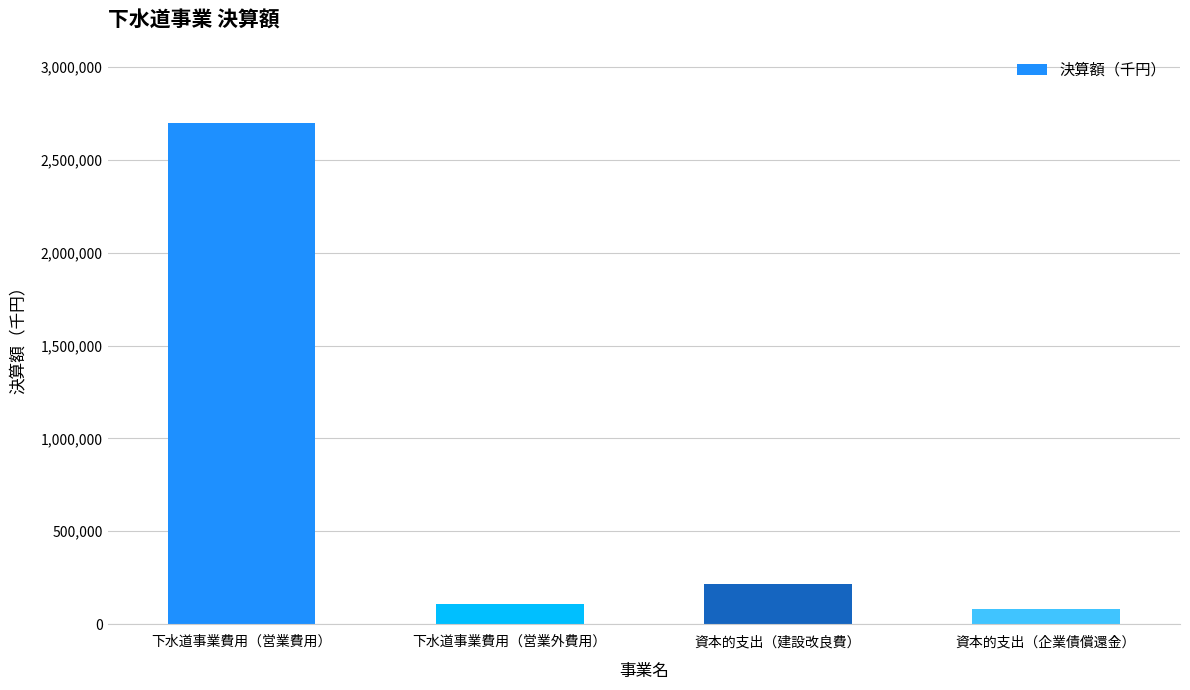

What is the smallest value displayed?

80833